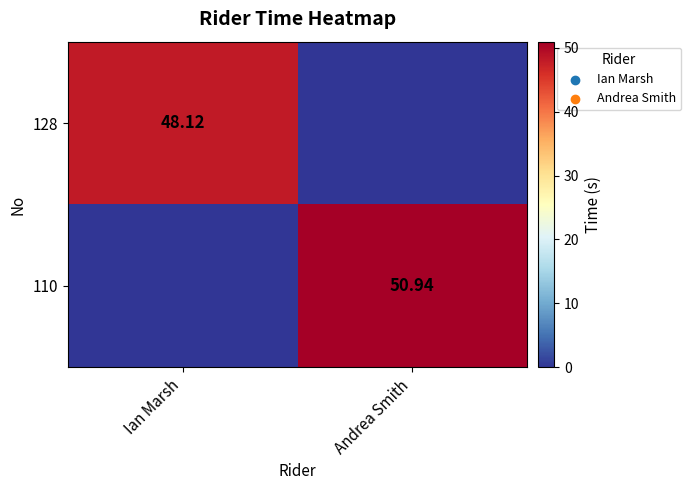

At Andrea Smith, list the series in order from largest to smallest.

110, 128